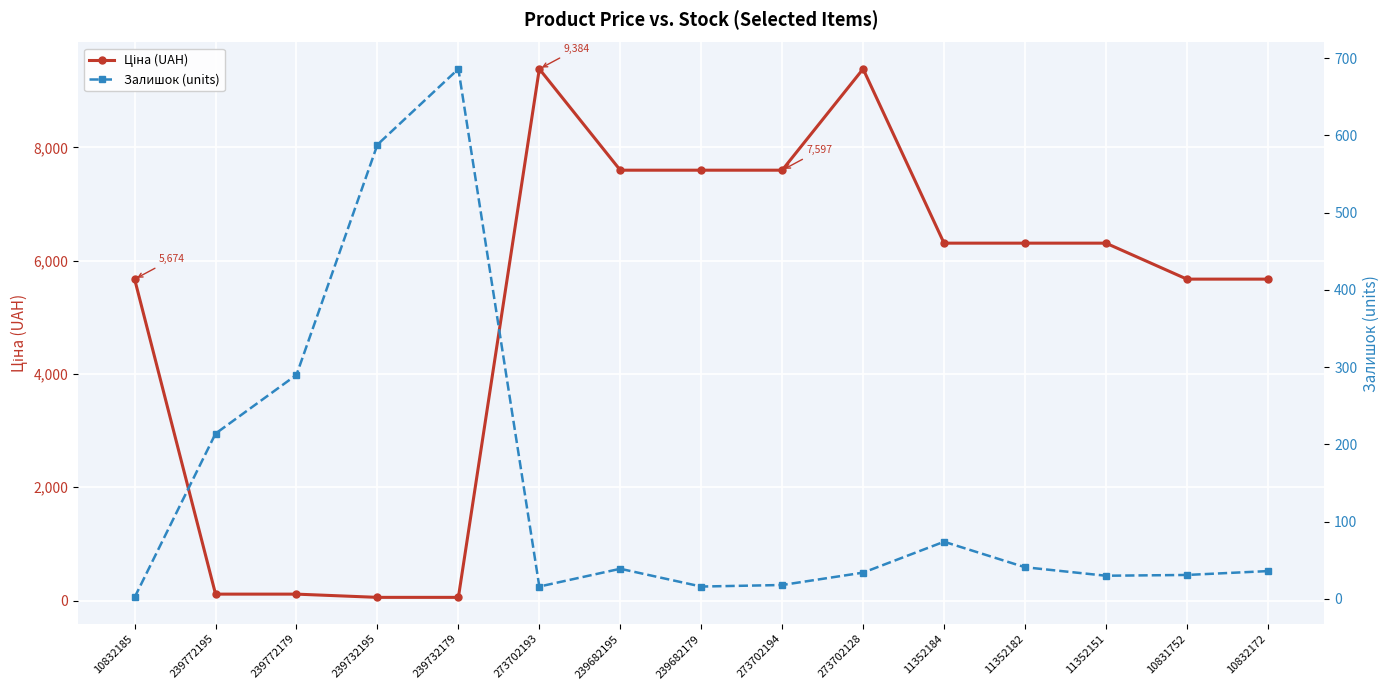

Rank the categories by Залишок (units) value from lowest to highest.

10832185, 273702193, 239682179, 273702194, 11352151, 10831752, 273702128, 10832172, 239682195, 11352182, 11352184, 239772195, 239772179, 239732195, 239732179